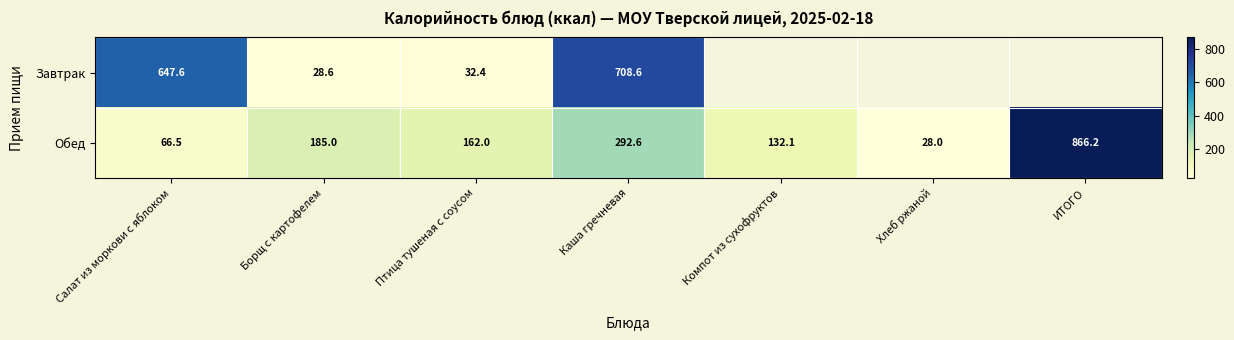

What is the difference between the highest and lowest values at Борщ с картофелем?

156.4